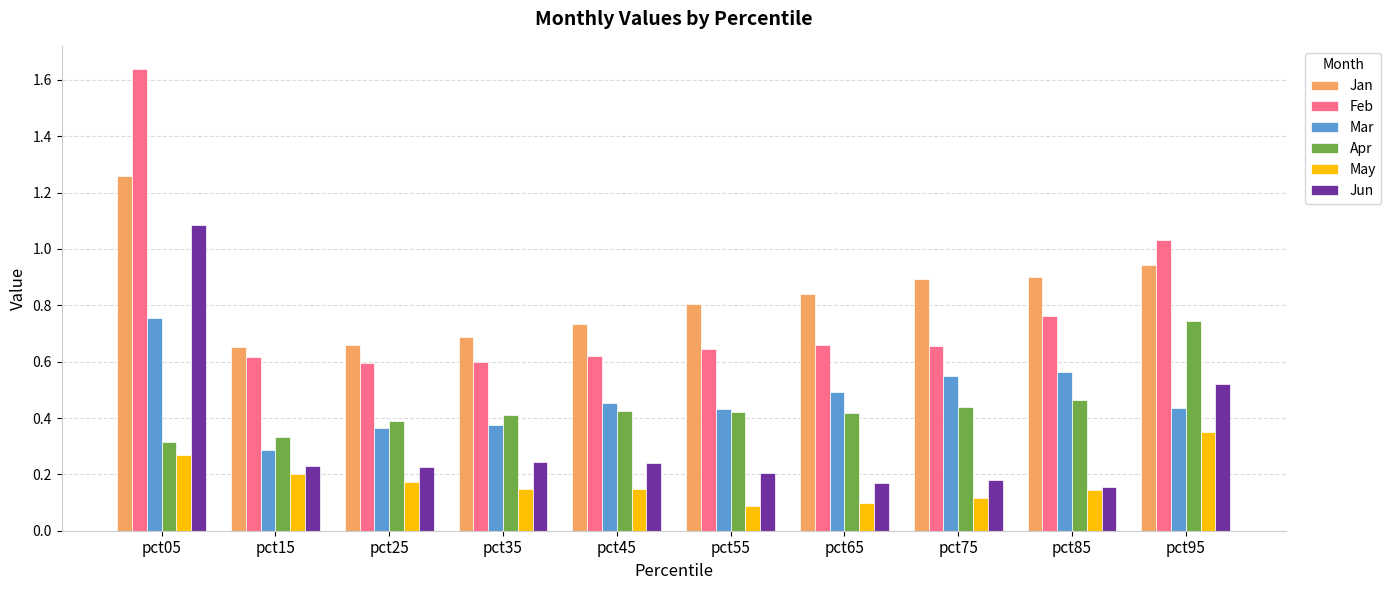

What is the total value across all series at pct65?

2.7